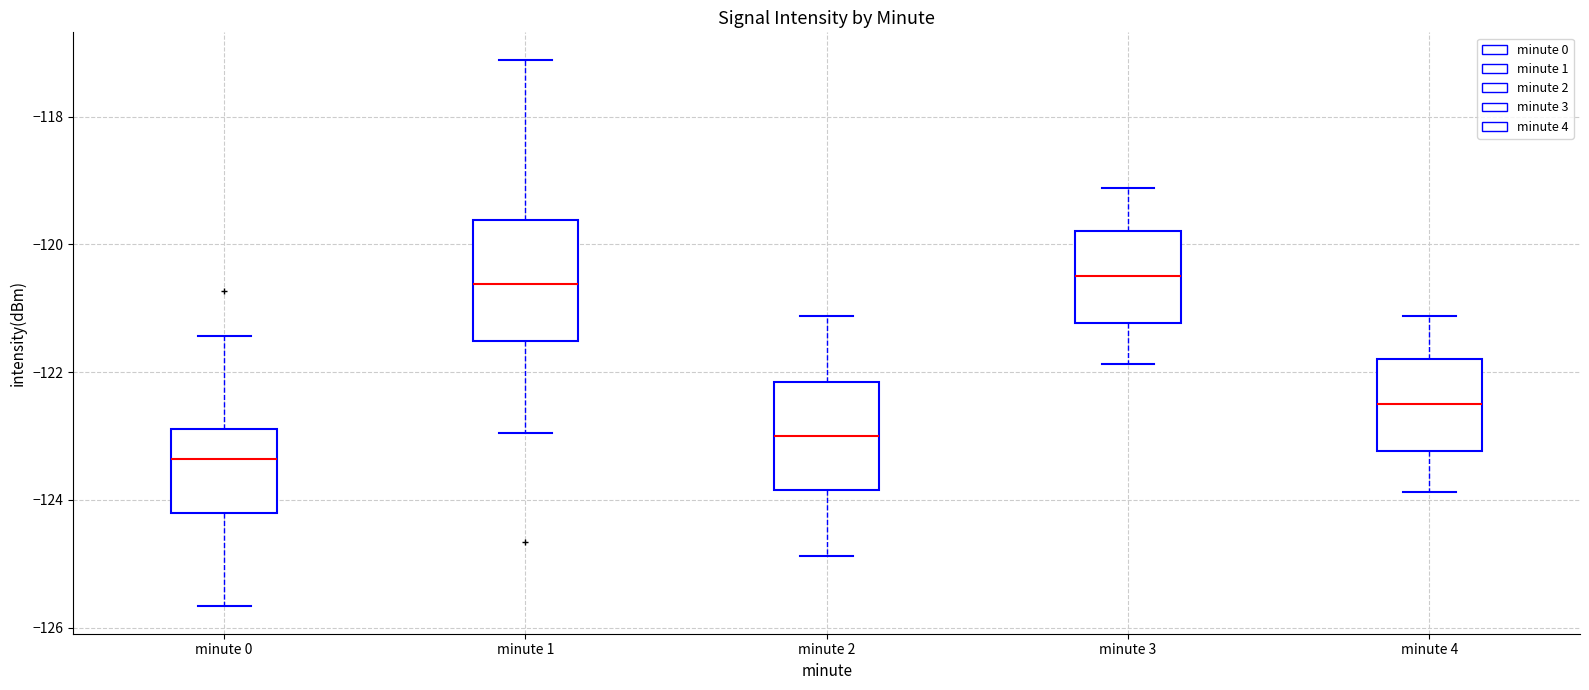

Which box has the lowest median line?

minute 0